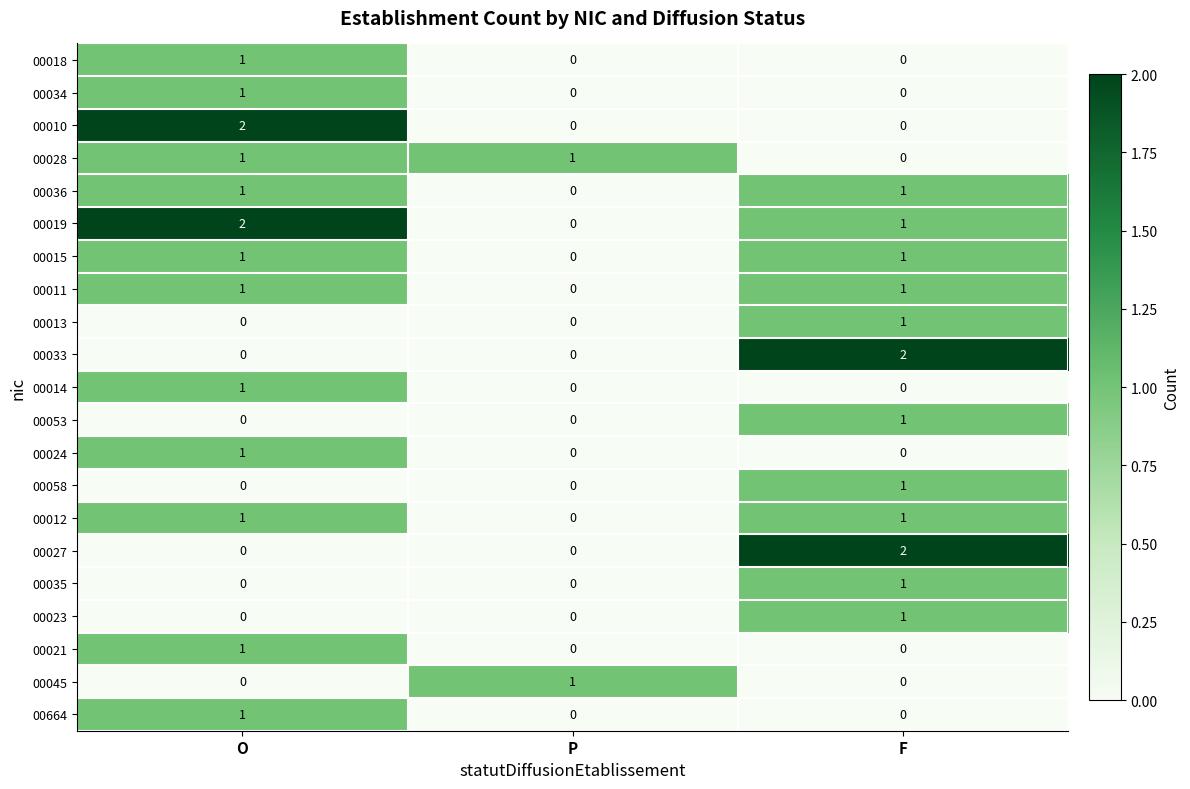

True or false: 00014 has a value of 2 at O.

False